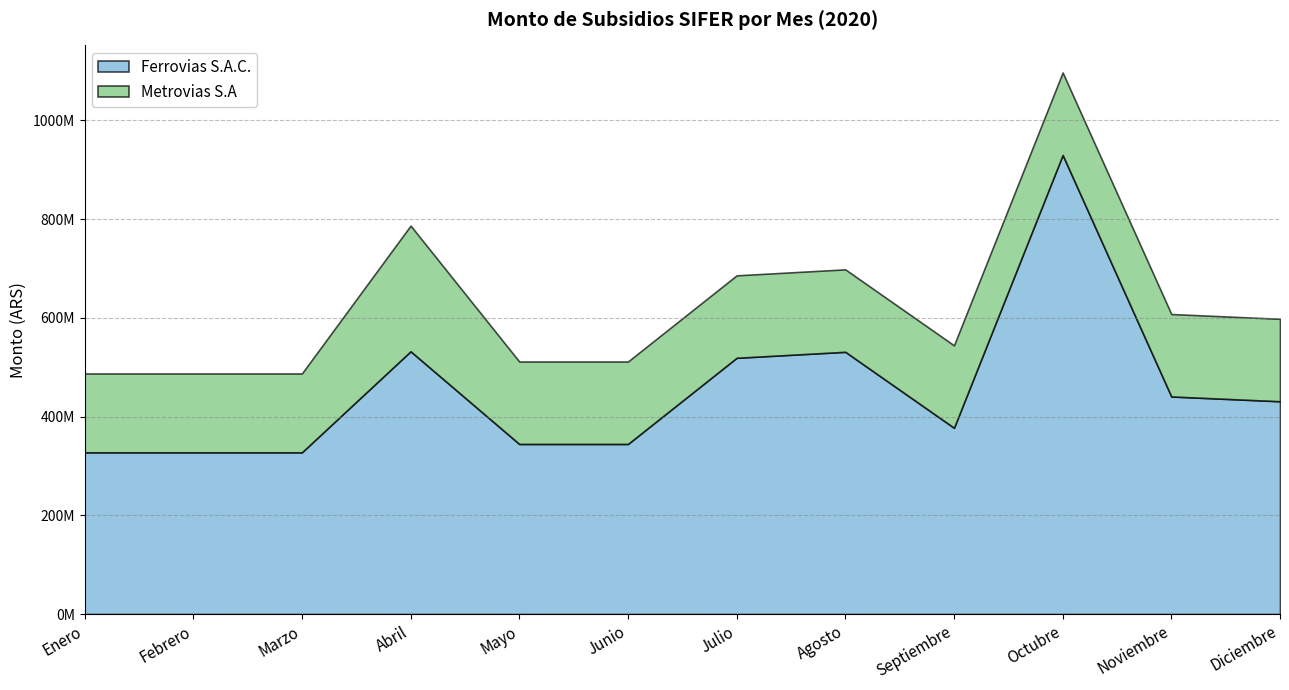

Does the chart have visible grid lines?

Yes